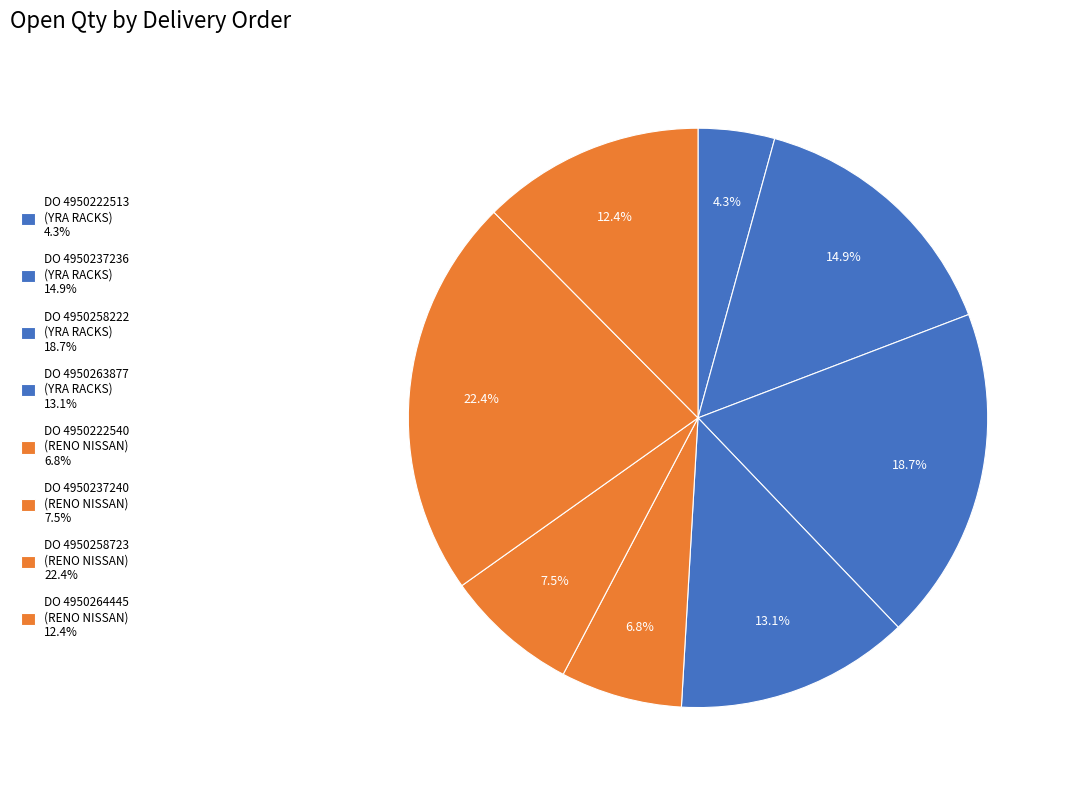

How many segments does this pie chart have?

8